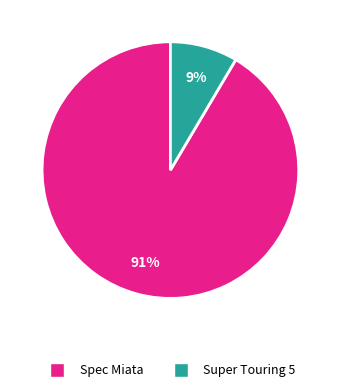

How many slices are in this pie chart?

2